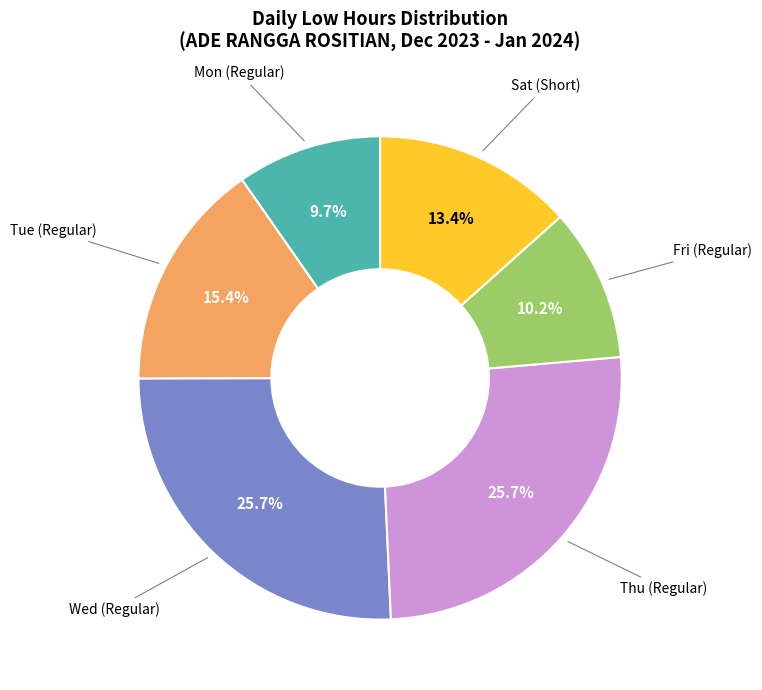

Is there any slice that represents more than half of the pie?

No